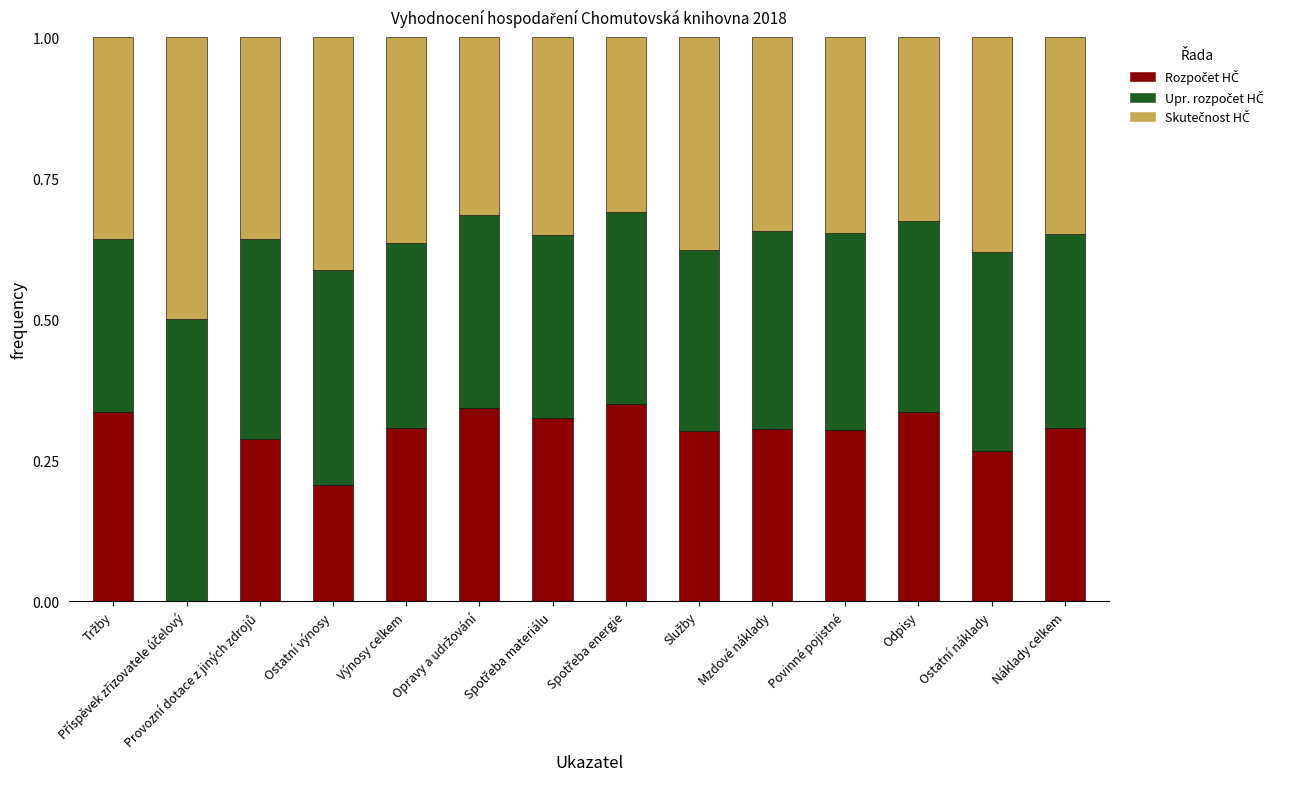

What is the total value across all series at Ostatní výnosy?

1.0